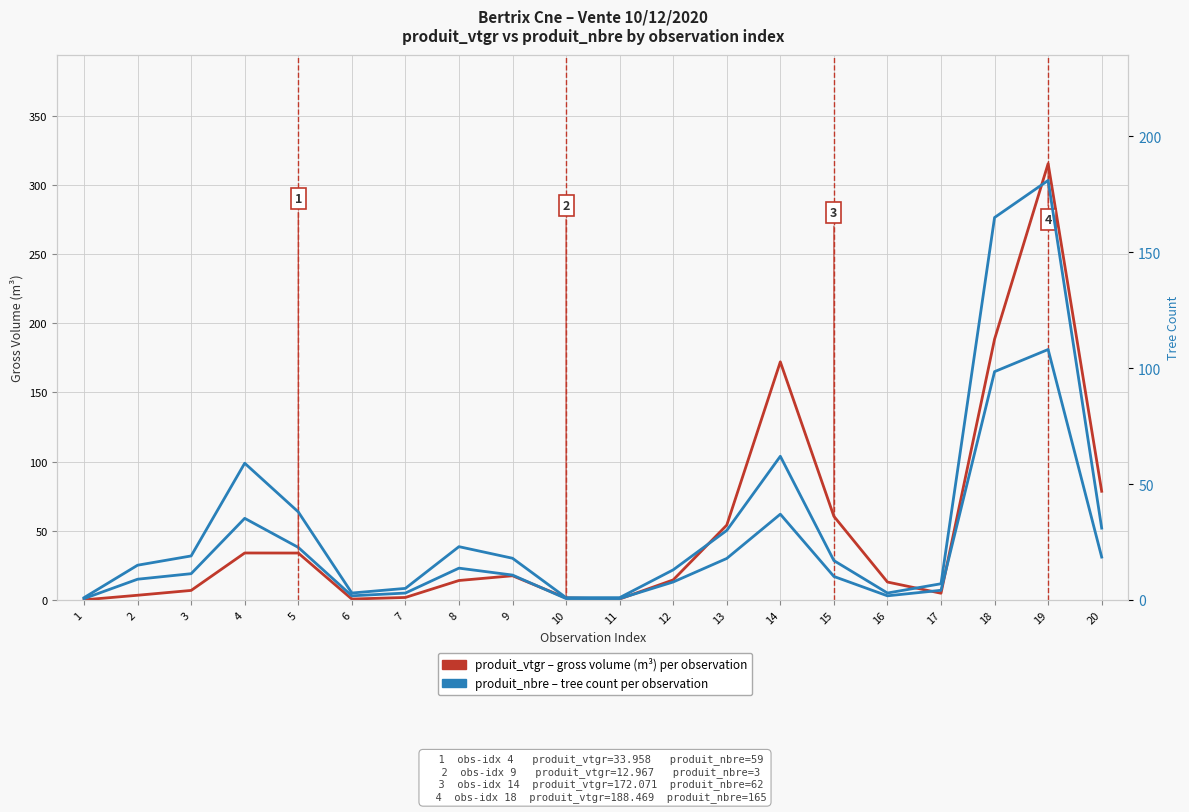

What is the spread (max minus min) of values at 3?

12.1